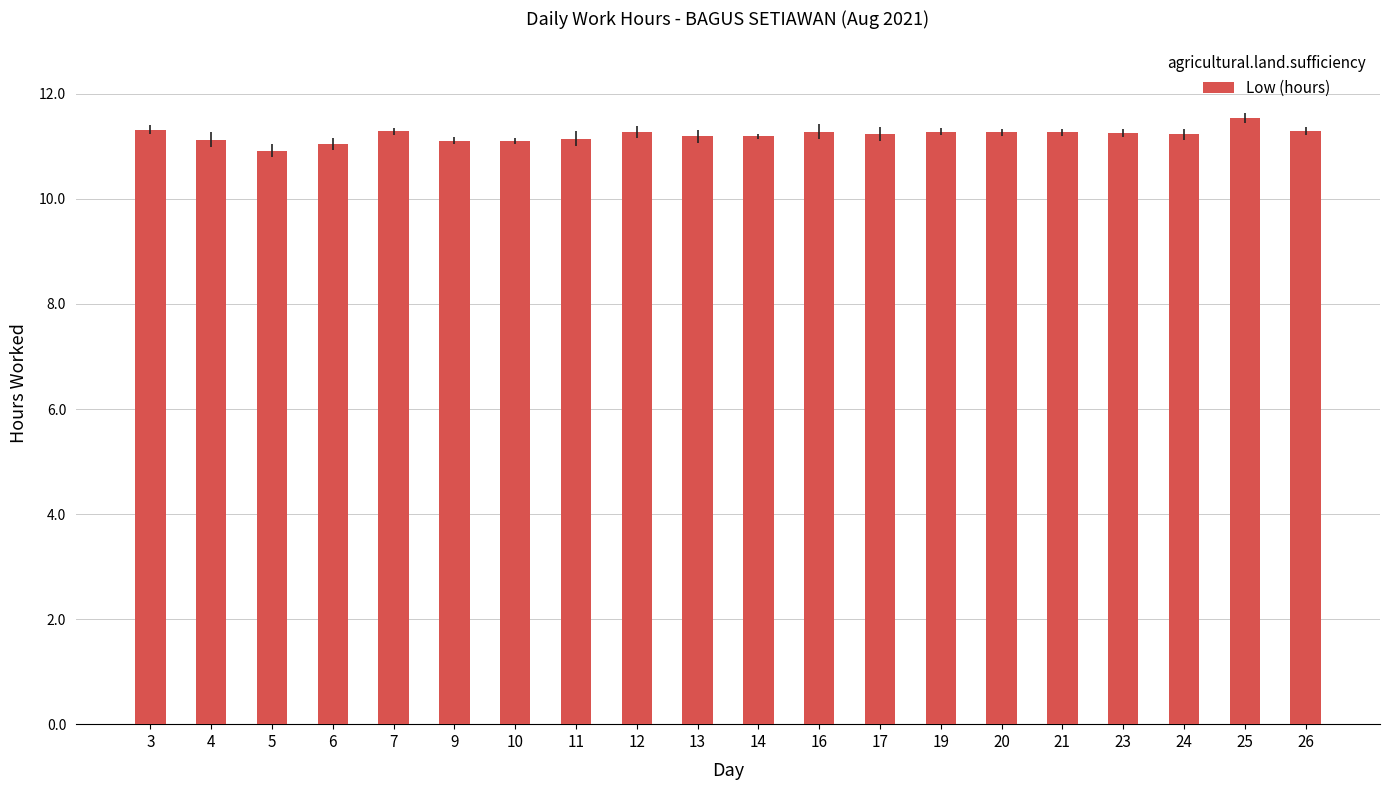

Are the bars horizontal?

No